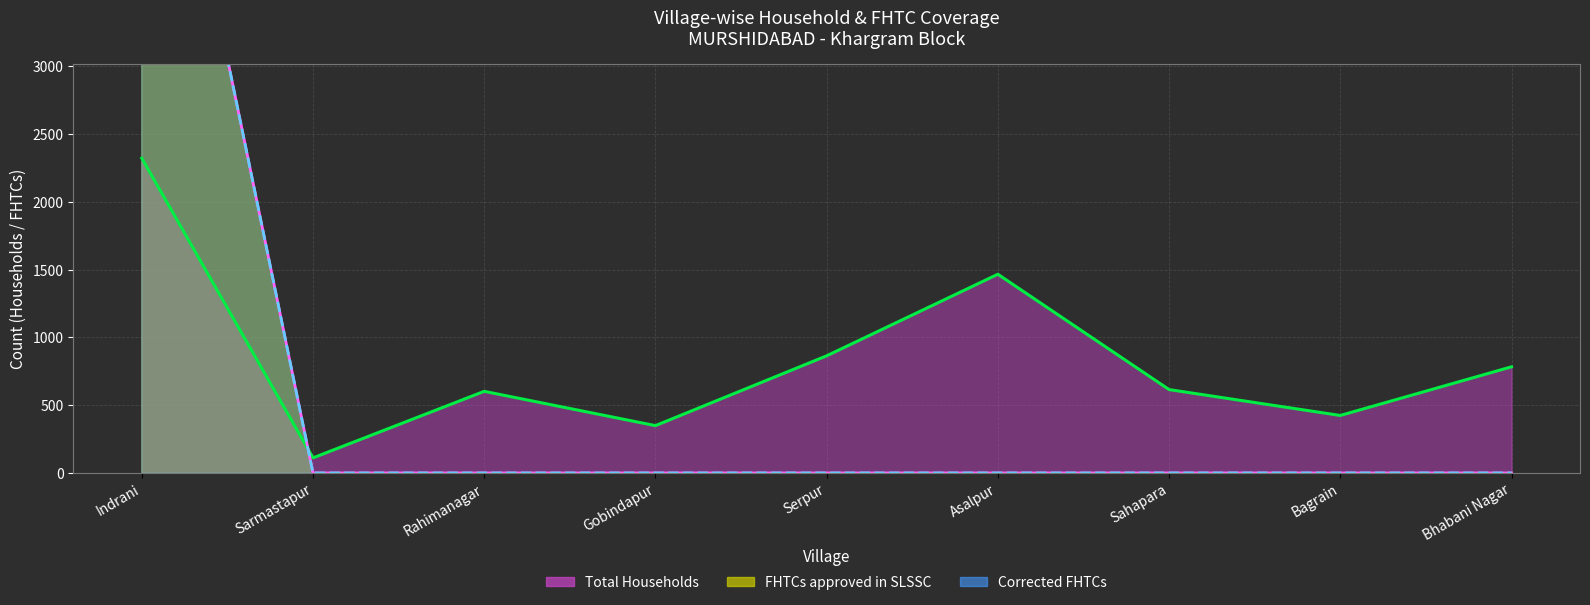

True or false: Total Households has more than 0 interior local peaks.

True